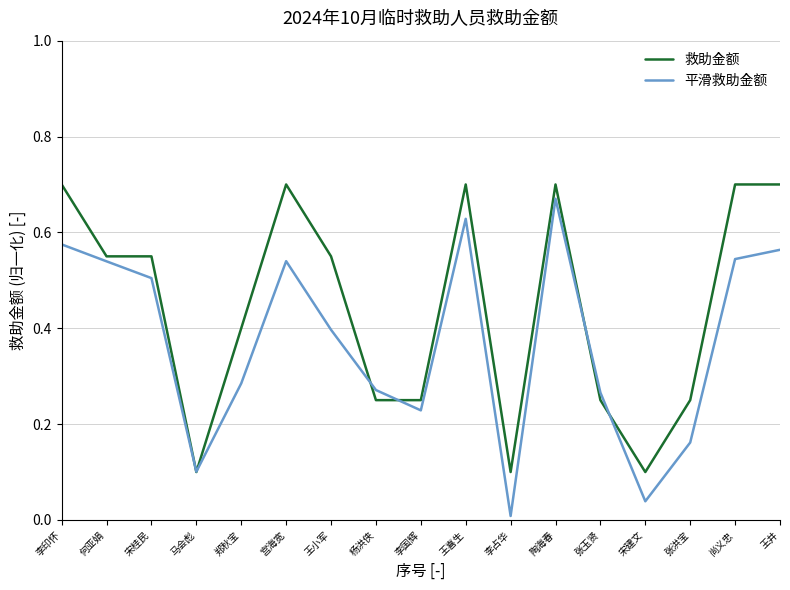

What is the lowest value of the 救助金额 series?

0.1